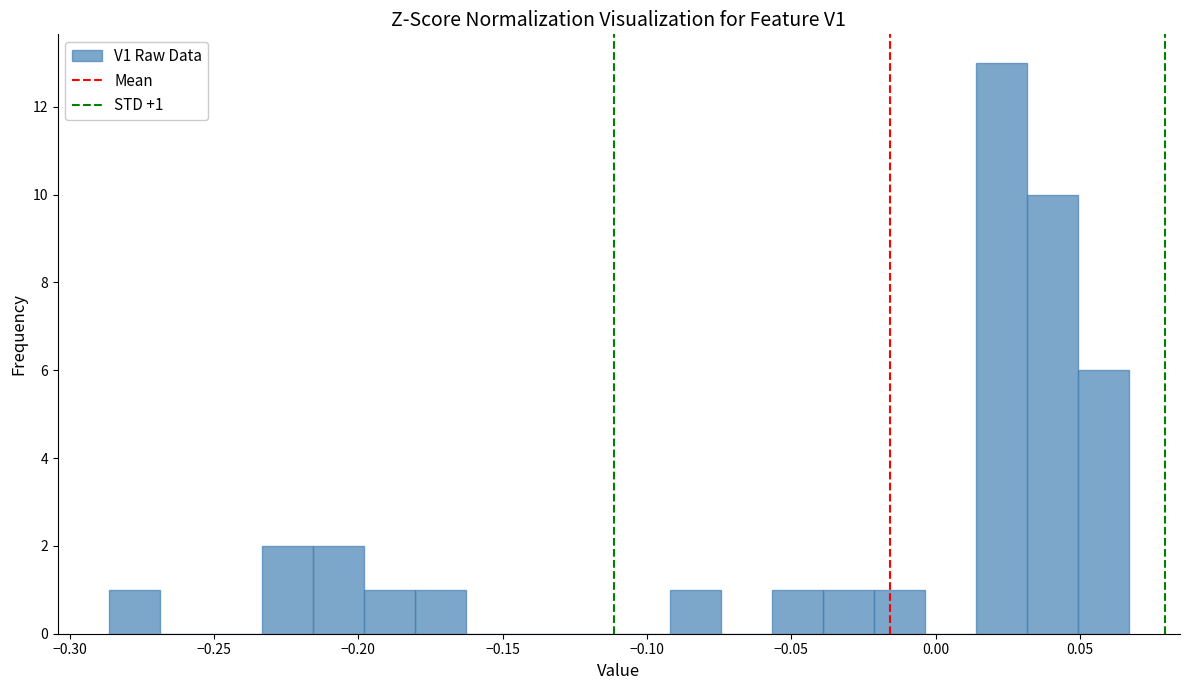

Read against the x-axis, roughly where is the centre of the tallest bar?

0.025